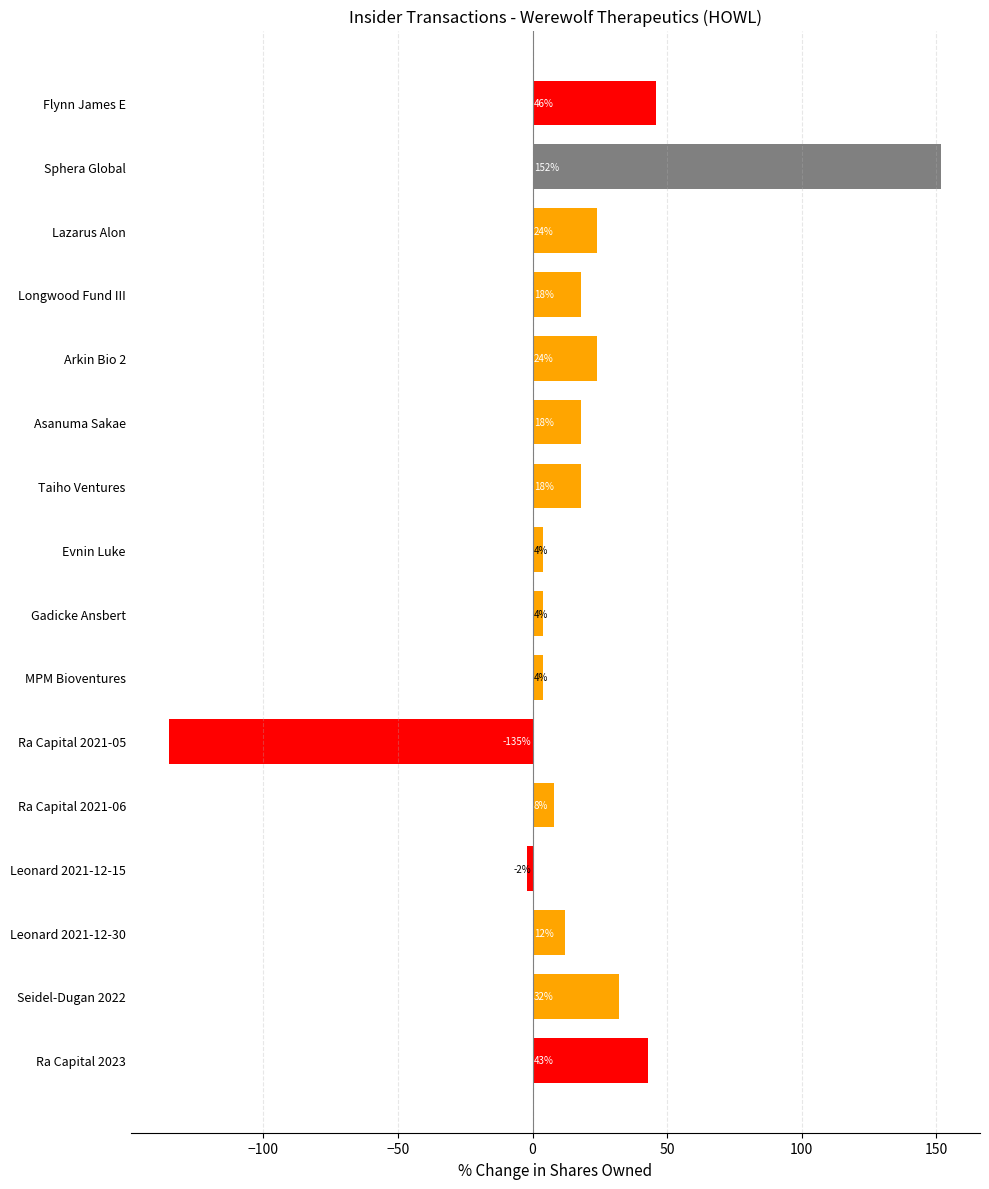

What is the change in value from Evnin Luke to Arkin Bio 2?

+20